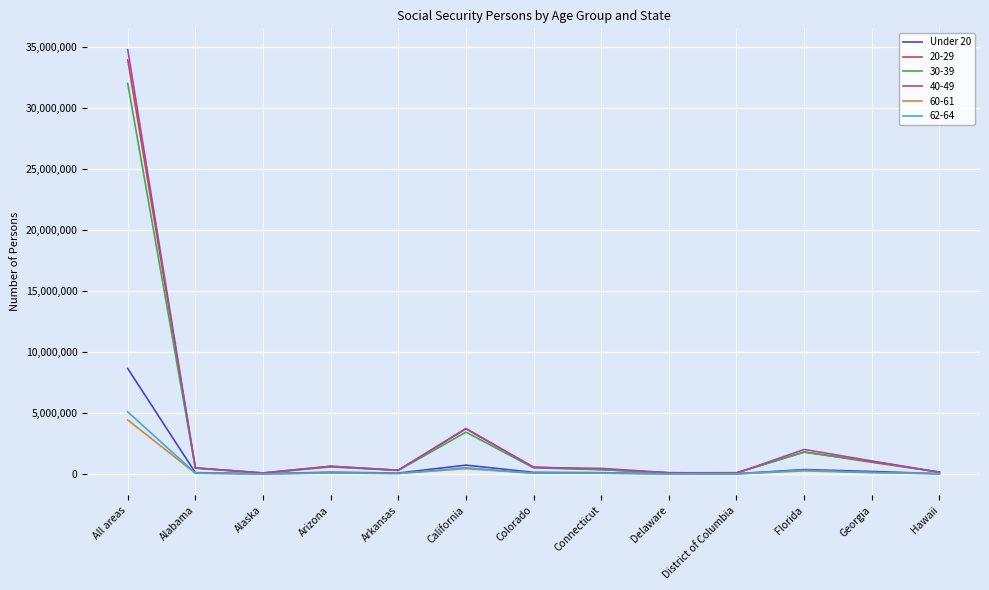

What is the greatest value displayed?

34775106